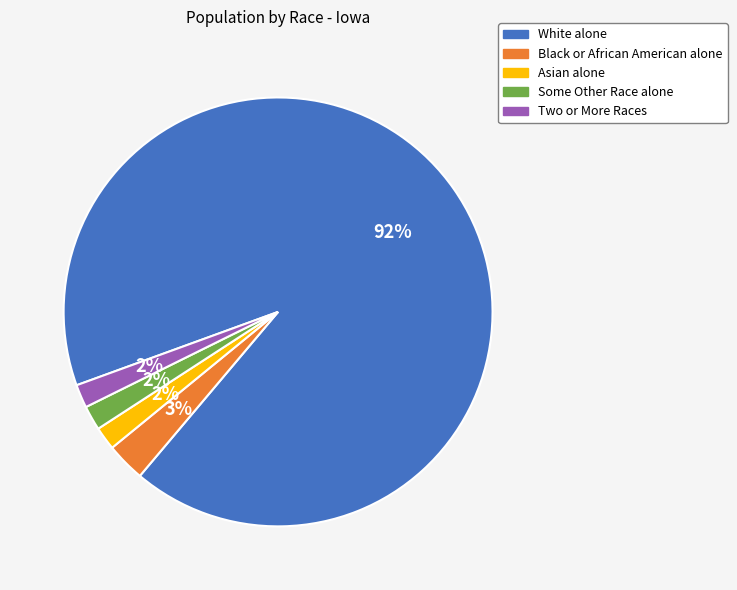

Between White alone and Some Other Race alone, which is larger?

White alone